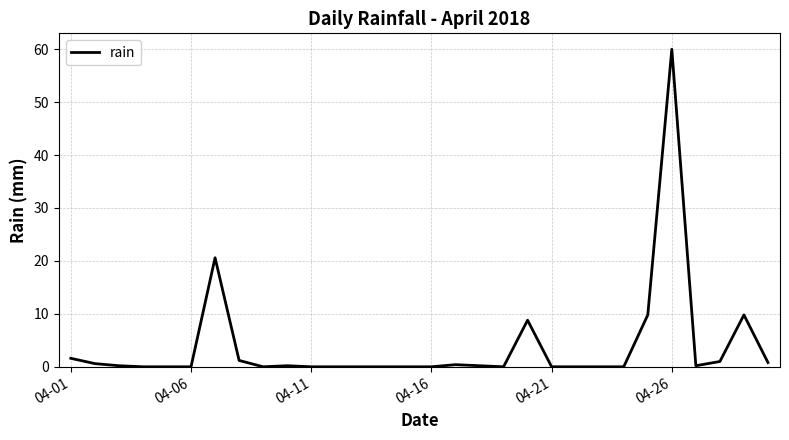

Which category has the highest value across all series?

04-26